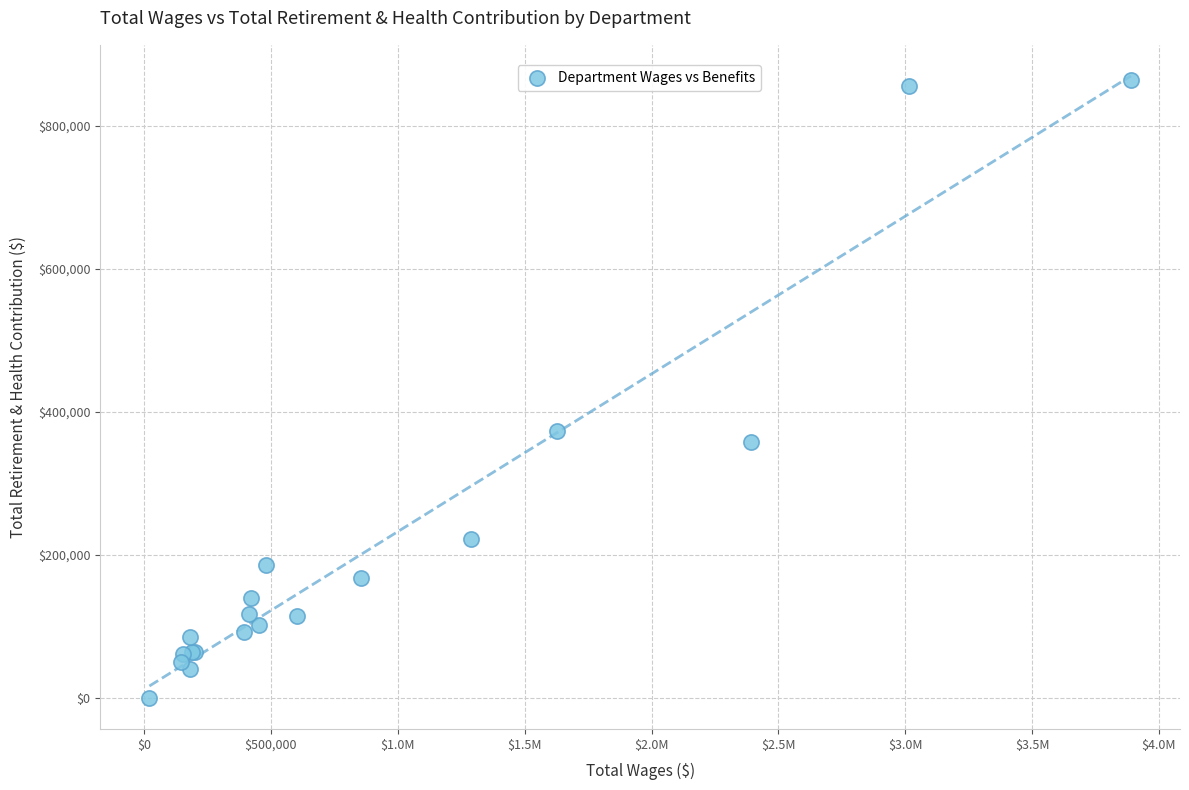

What Y value in the scatter plot is closest to 432238?

373574